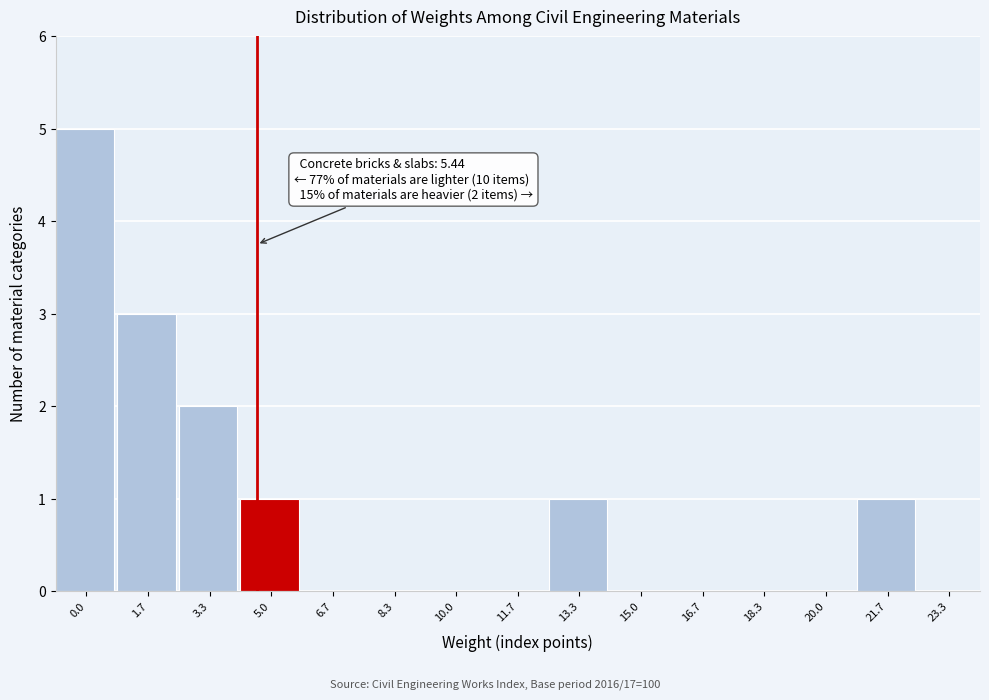

Reading right to left, list all the values displayed in this chart.

23.3=0	21.7=1	20.0=0	18.3=0	16.7=0	15.0=0	13.3=1	11.7=0	10.0=0	8.3=0	6.7=0	5.0=1	3.3=2	1.7=3	0.0=5